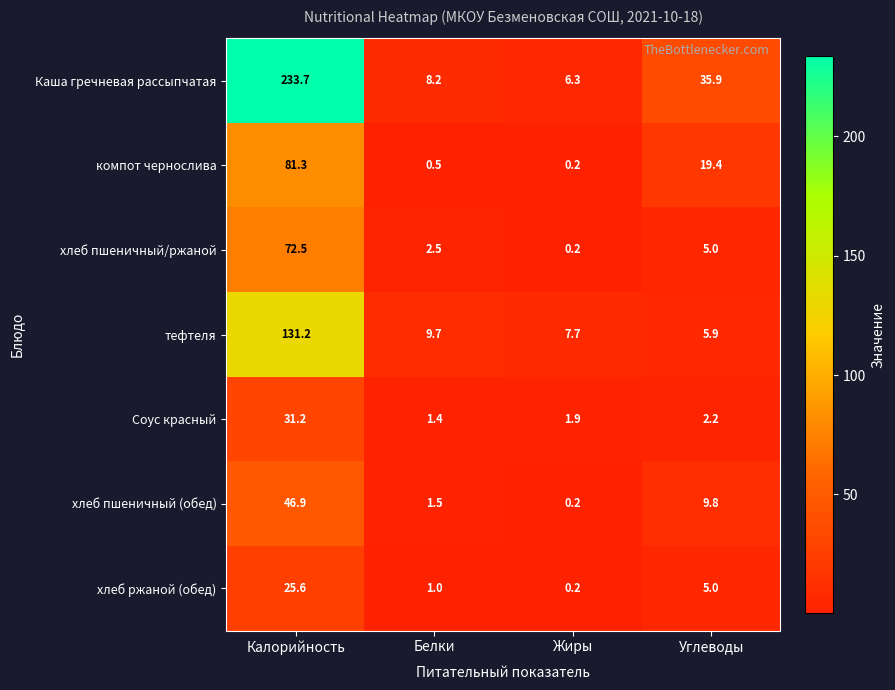

What is the sum of the компот чернослива values at Калорийность and Жиры?

81.5